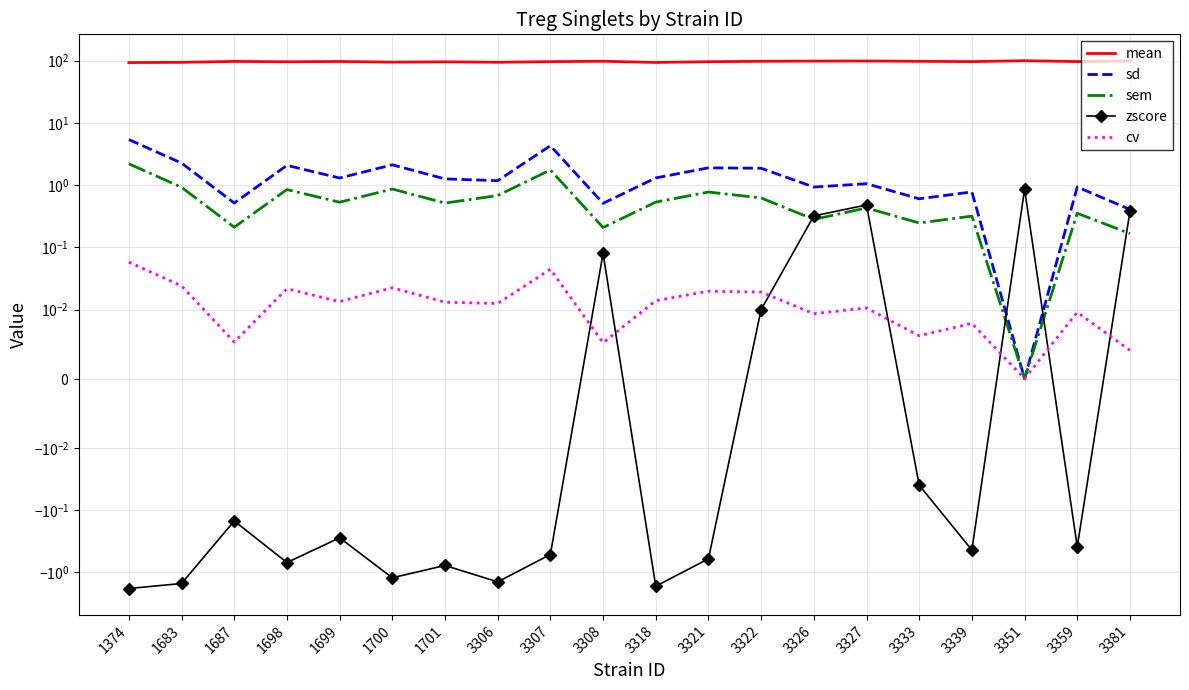

How many times do sd and zscore cross each other?

2